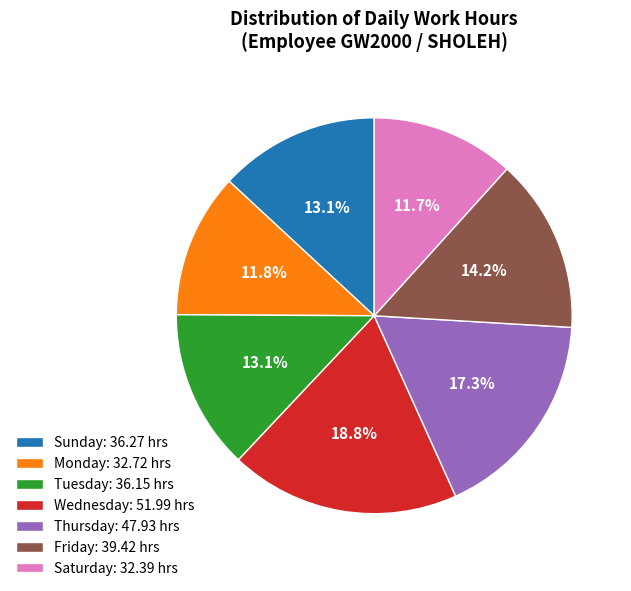

Does Monday: 32.72 hrs represent more than half of the total?

No